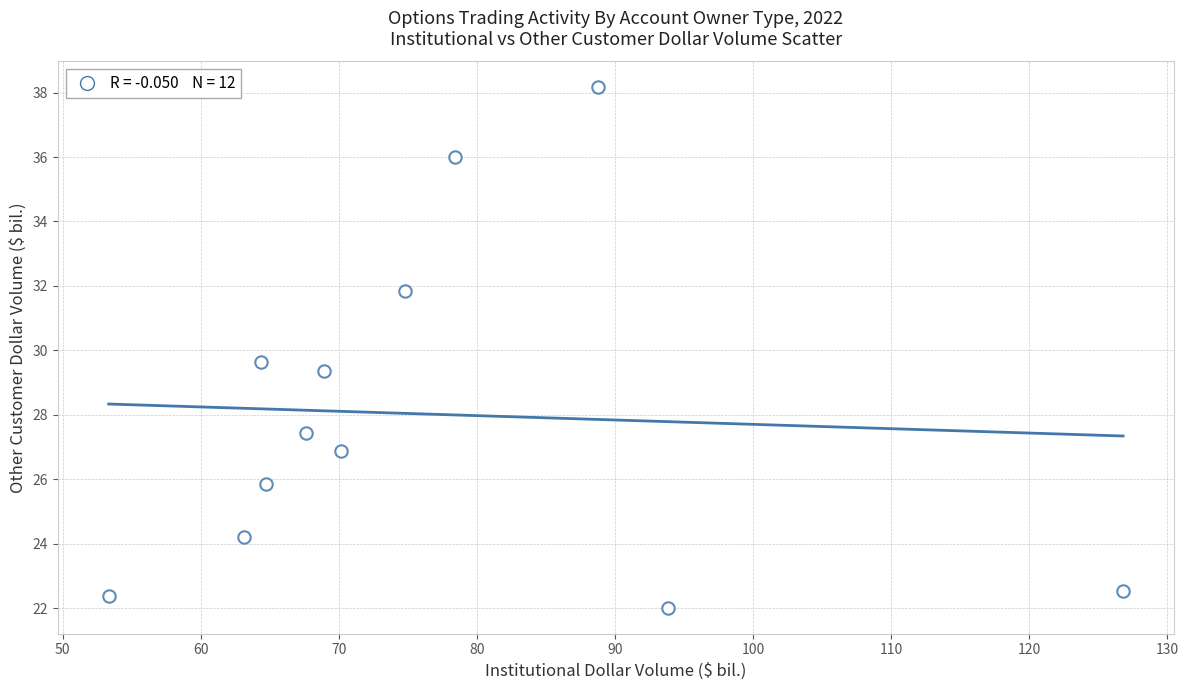

What Y value in the scatter plot is closest to 30?

29.6